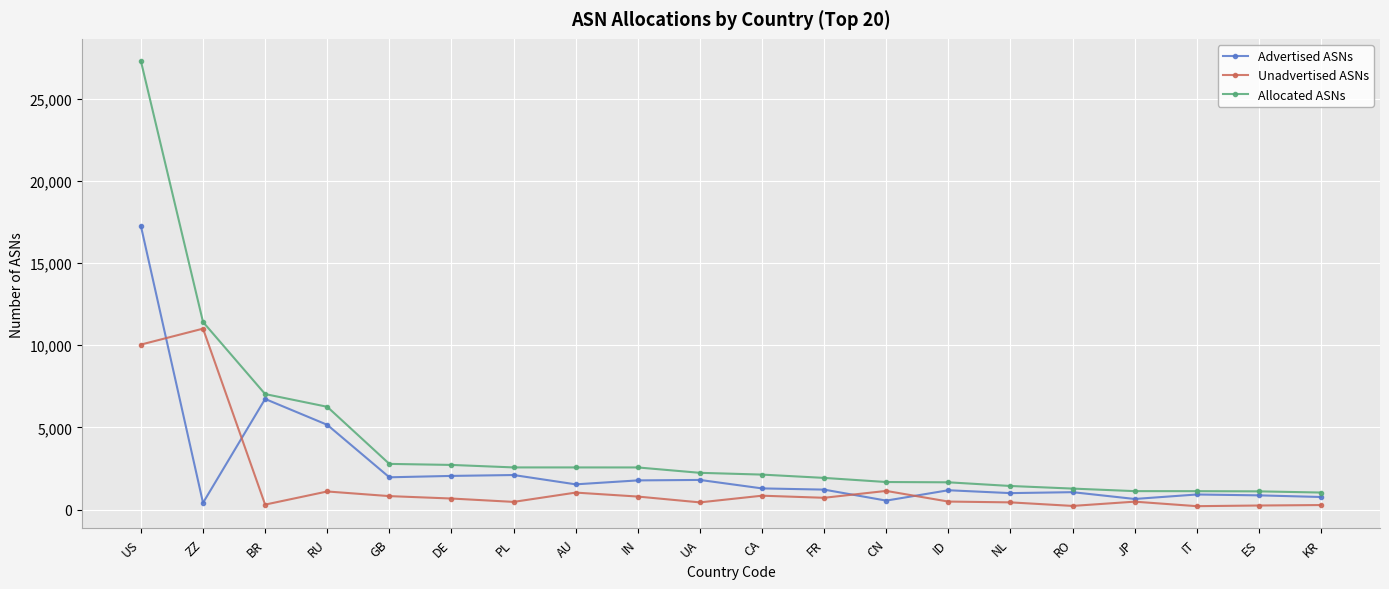

What is the maximum value shown in the chart?

27285